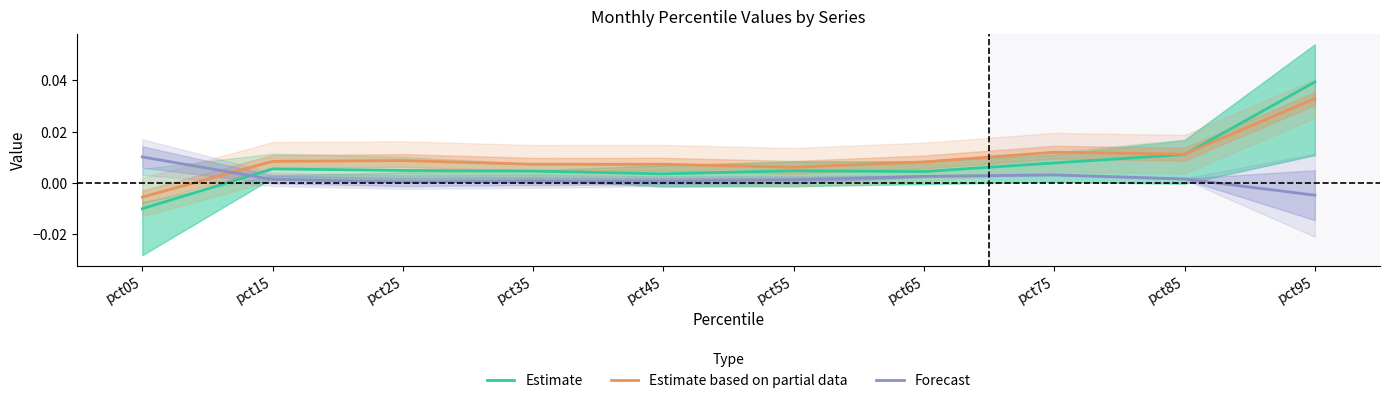

True or false: Forecast has a value of 0.0 at pct75.

True